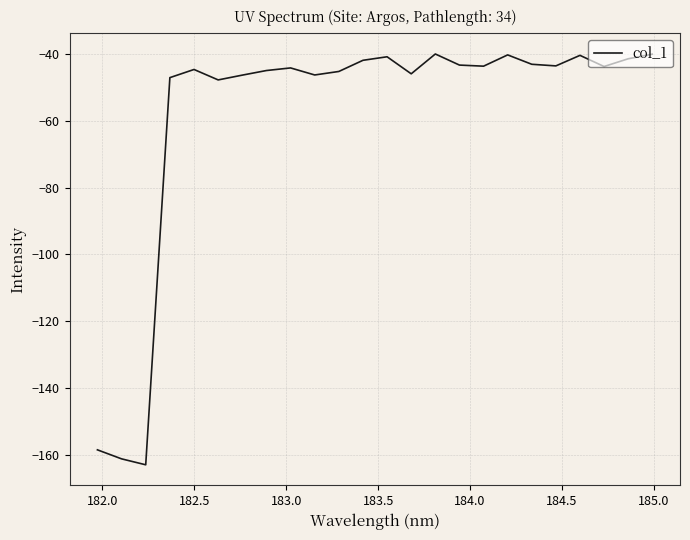

What is the greatest value displayed?

-40.1